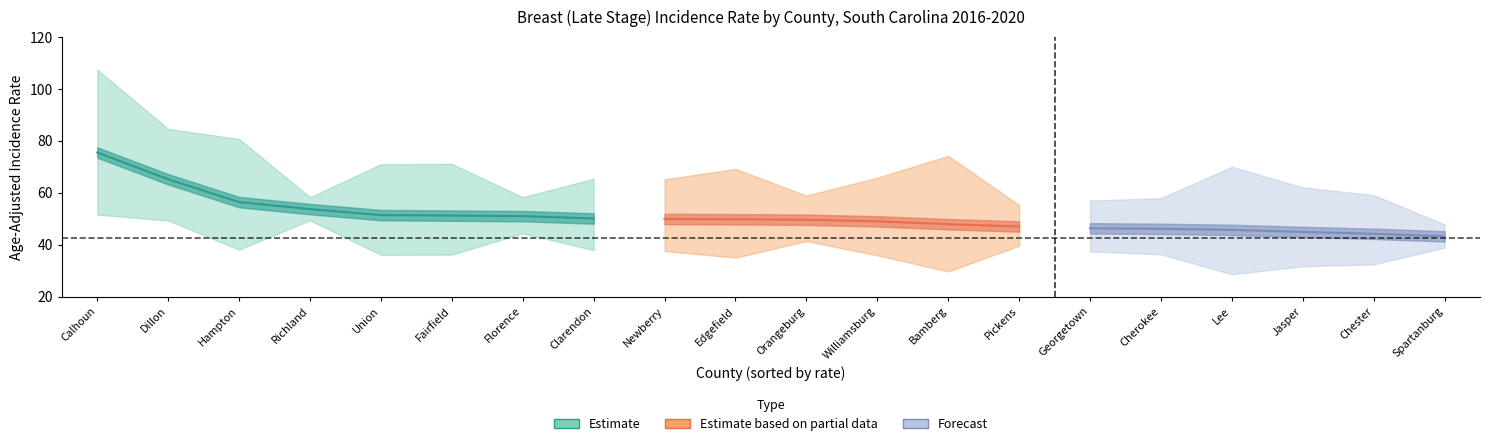

How many data points does each series have?

20